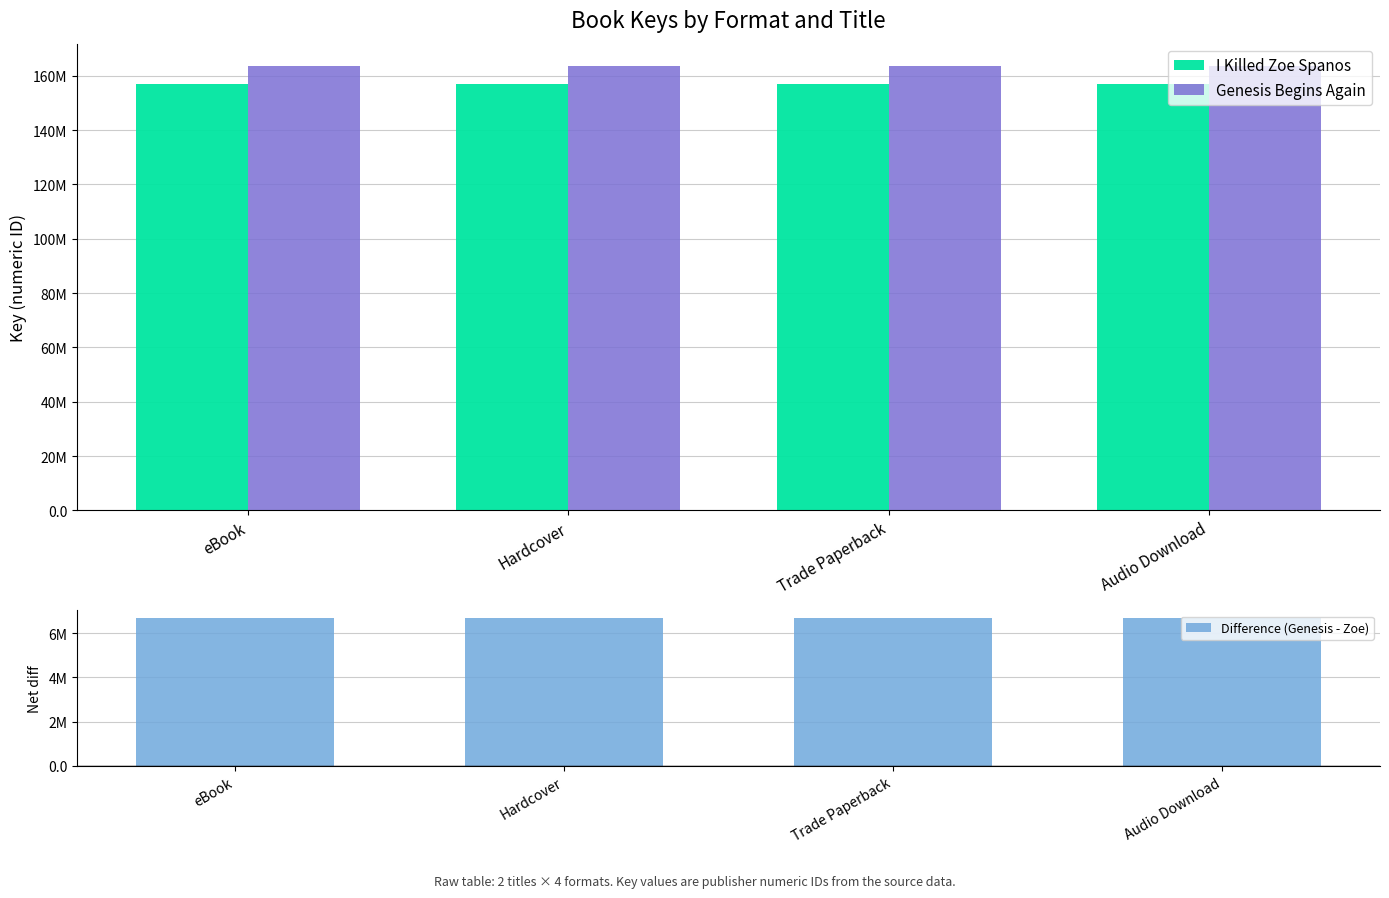

Where is Genesis Begins Again nearest to the value 163628046?

eBook